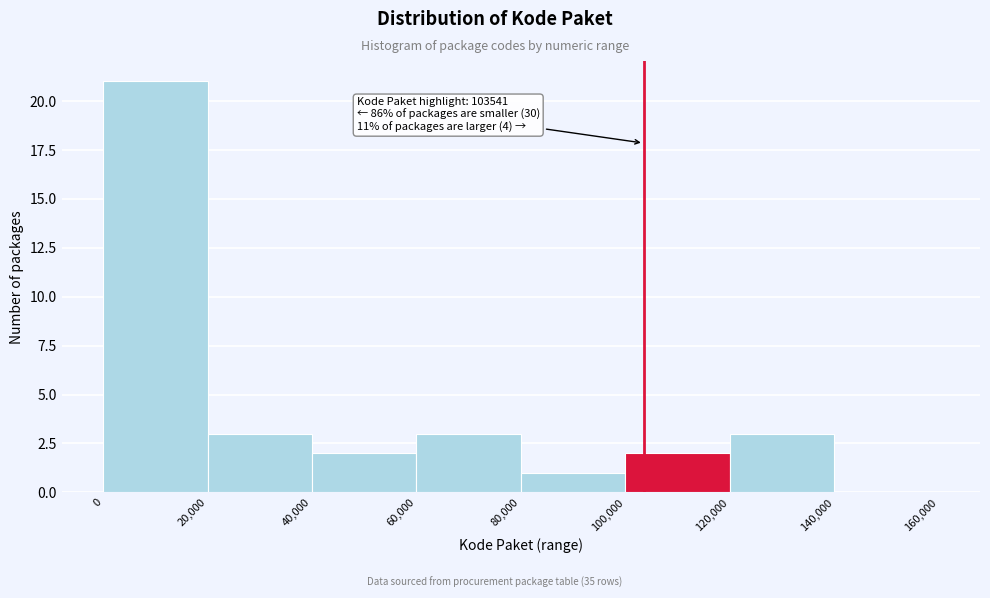

Which range on the x-axis has the tallest bar?

0 to 20,000